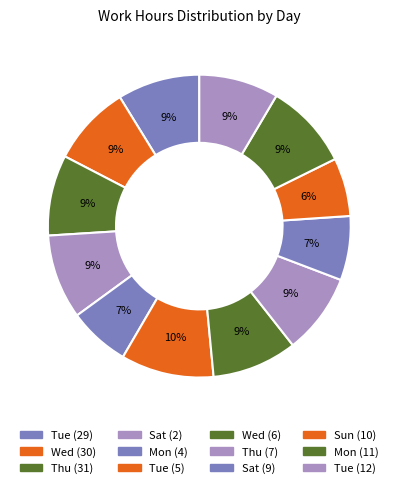

Count the number of slices in the pie.

12